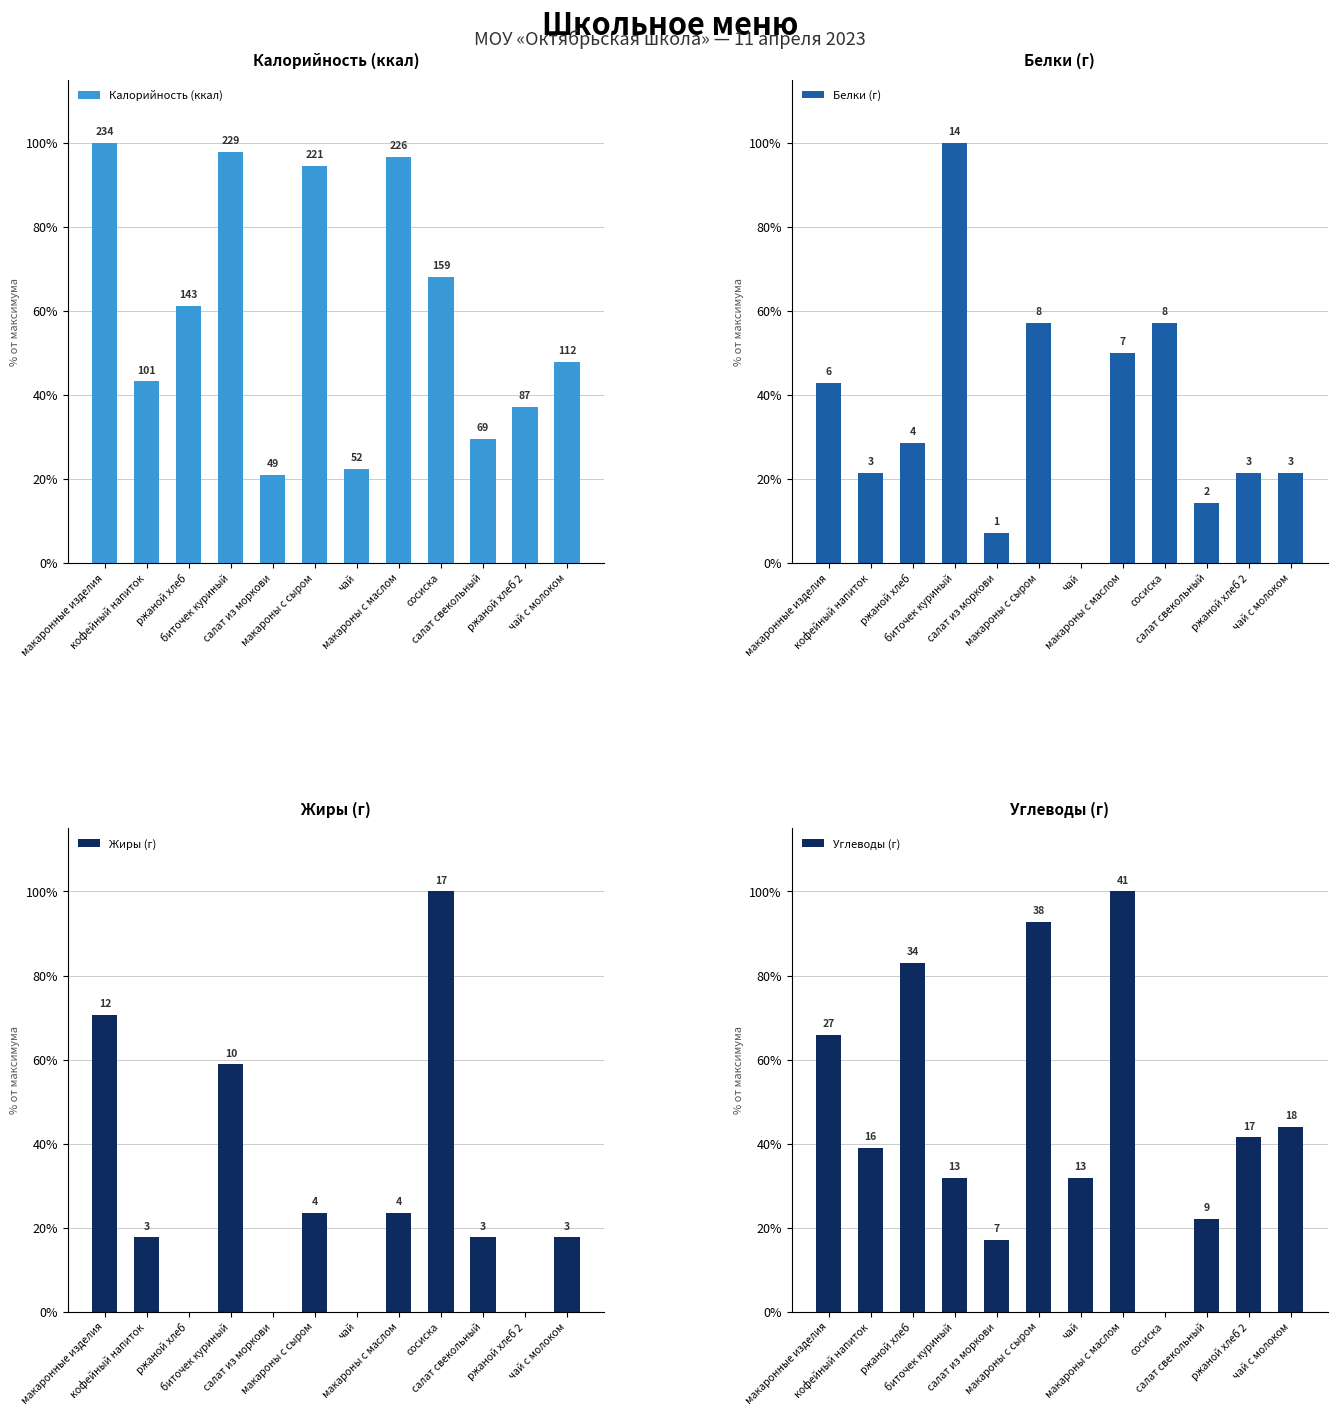

What is the sum of the Углеводы (г) values at макароны с сыром and кофейный напиток?

131.7